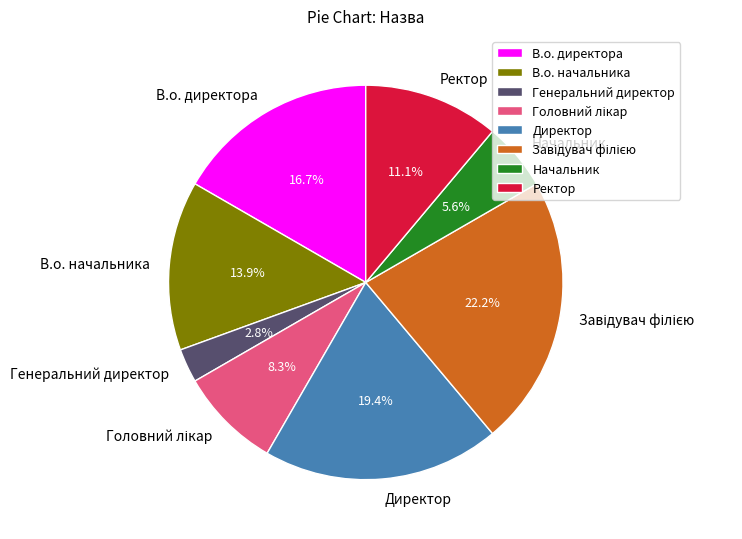

Between Генеральний директор and В.о. начальника, which is larger?

В.о. начальника